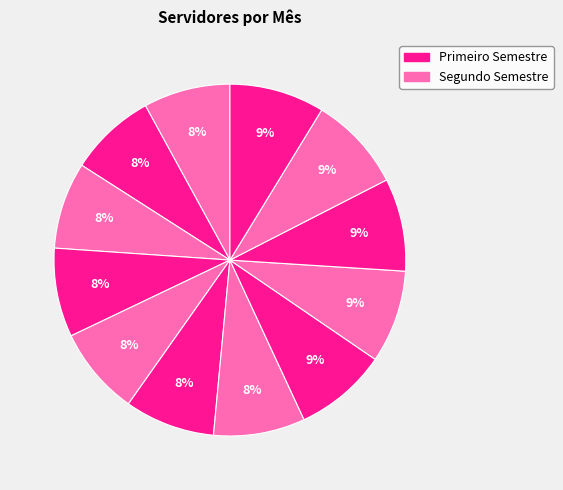

Count the number of slices in the pie.

12